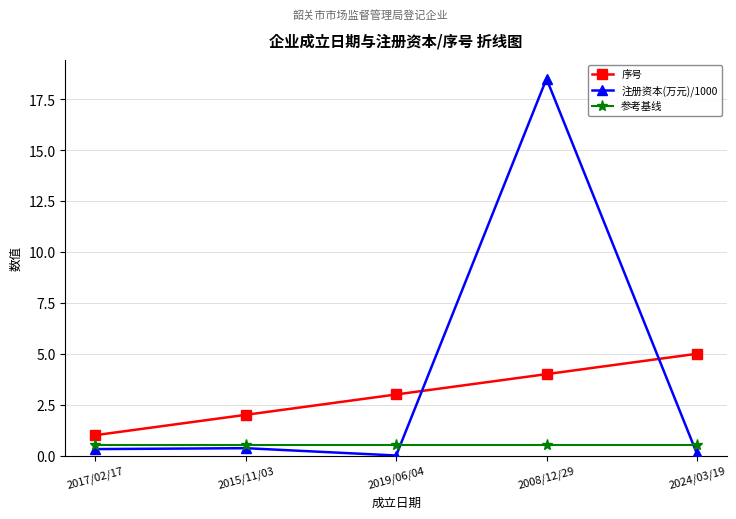

True or false: 序号 has more than 2 interior local peaks.

False